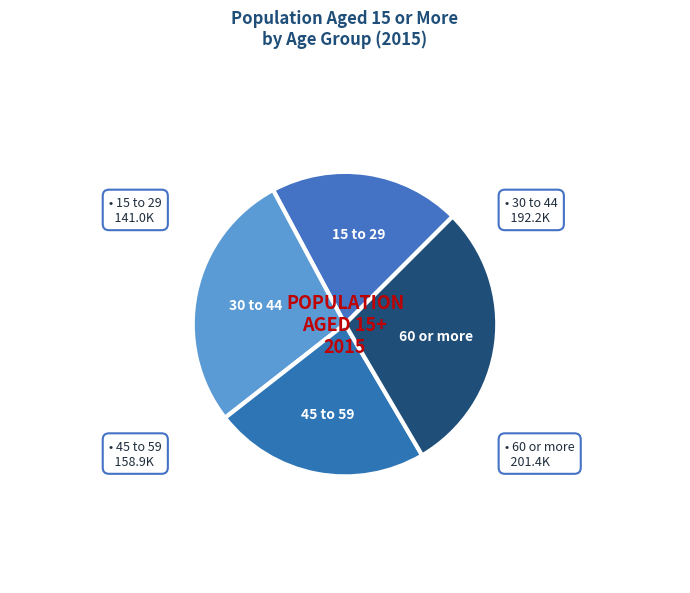

Rank the categories by value from lowest to highest.

15 to 29, 45 to 59, 30 to 44, 60 or more